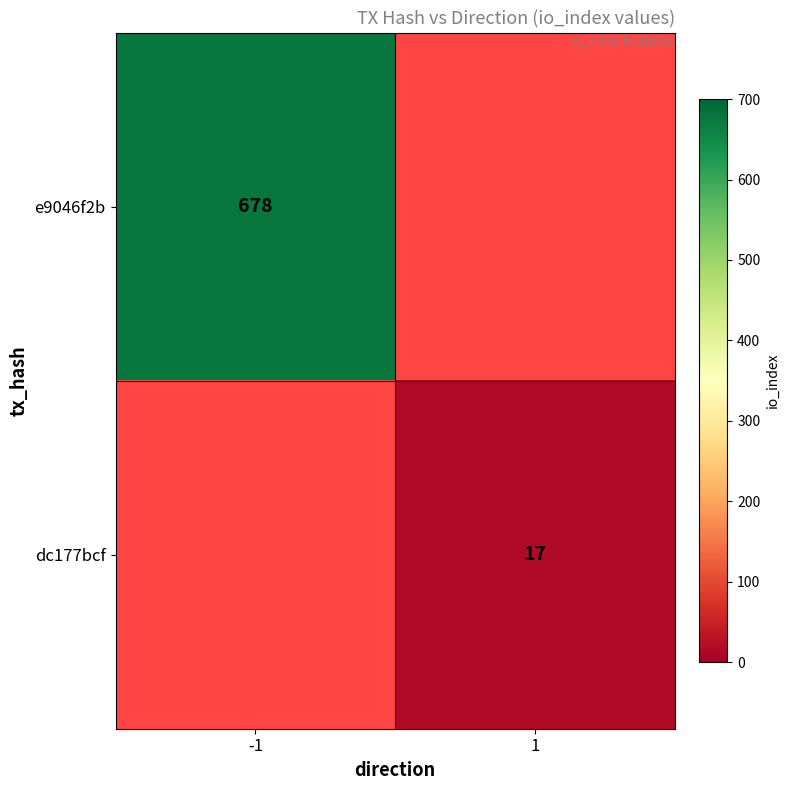

The value of dc177bcf at 1 is 17. True or false?

True